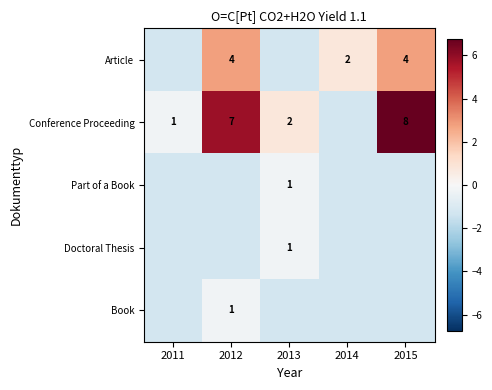

Which has a higher value, 2013 or 2011?

2013